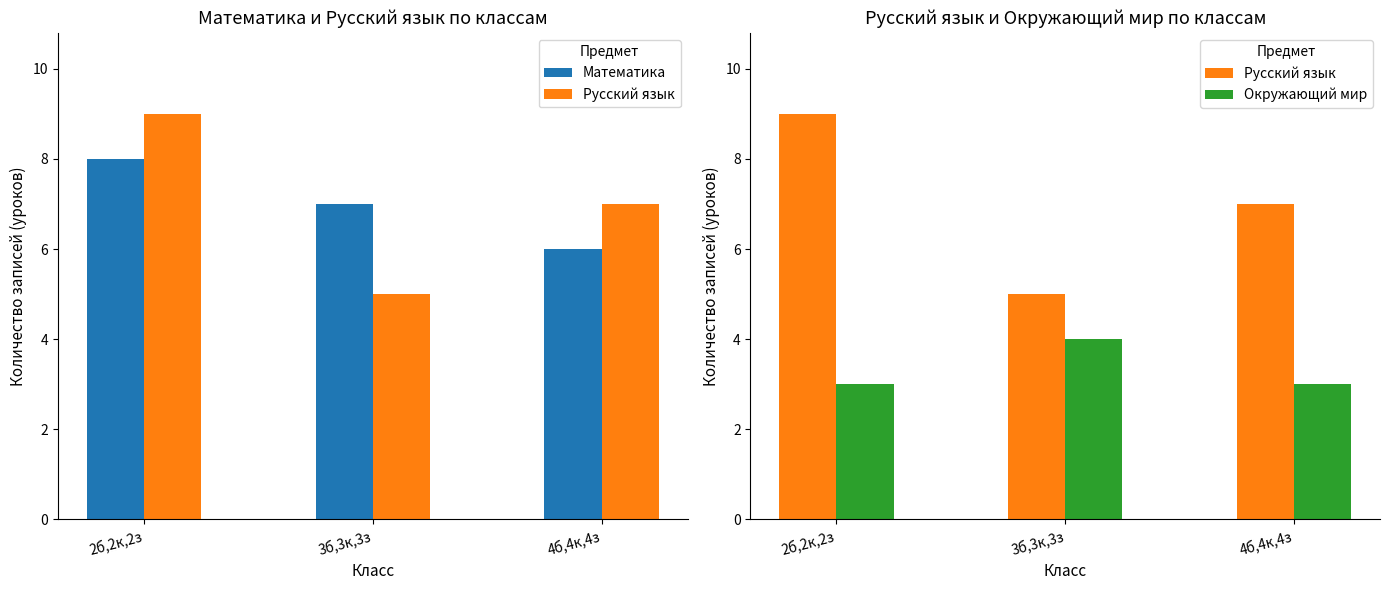

At which category is the sum across all series the highest?

2б,2к,2з